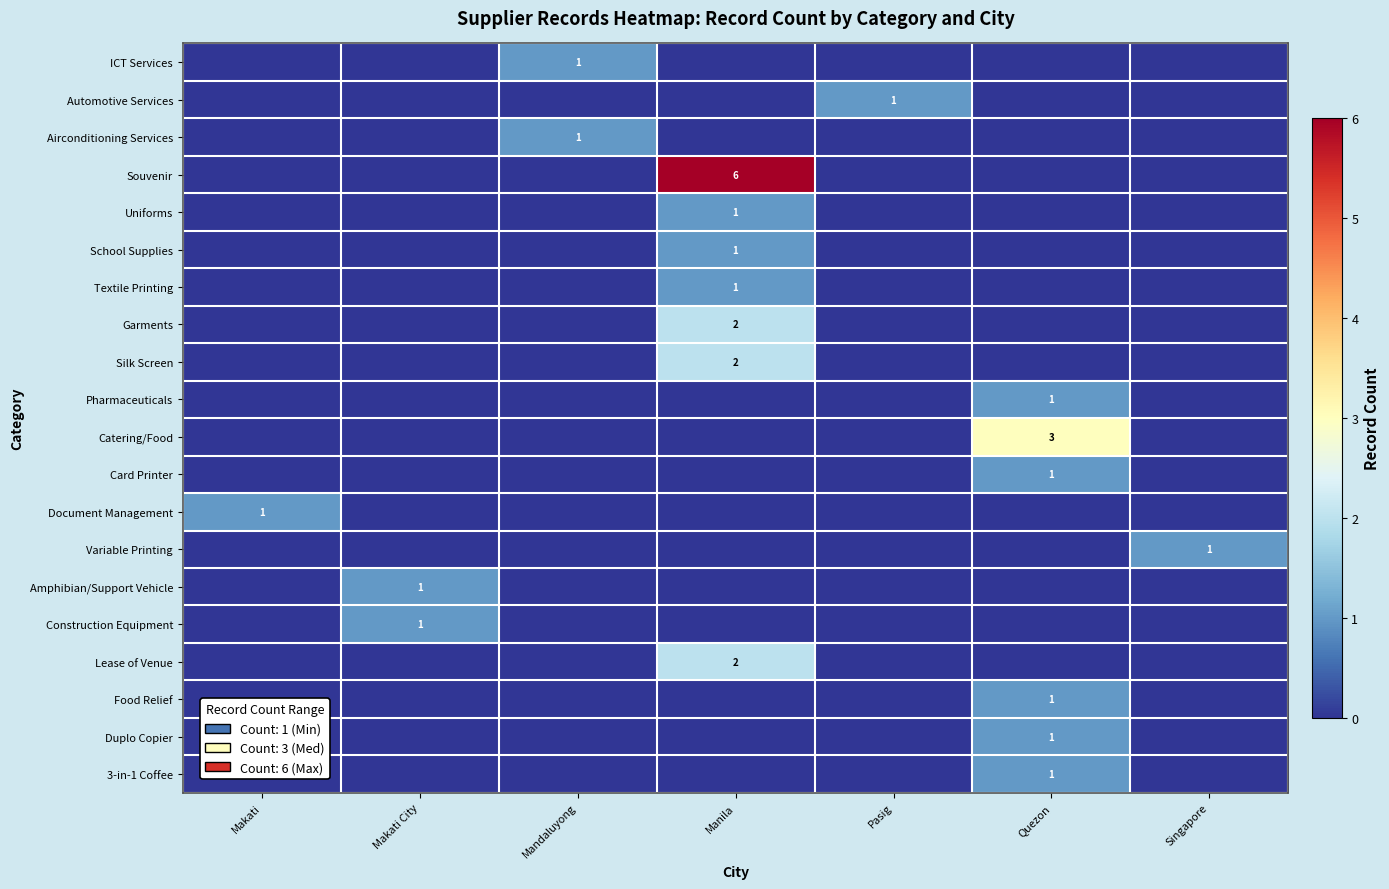

Between Pasig and Singapore, which is larger?

Pasig